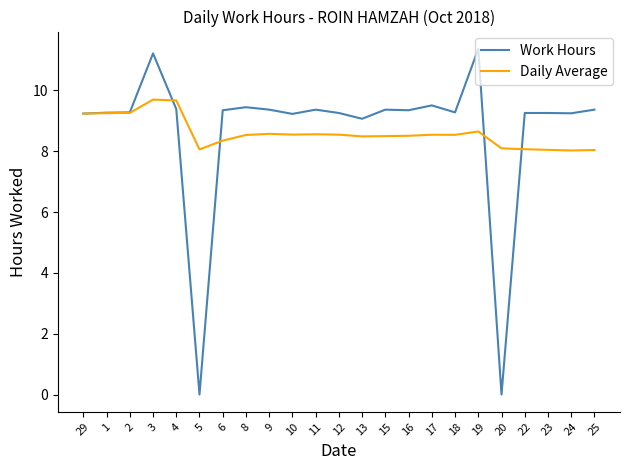

What value does the Work Hours series have at 15?

9.4